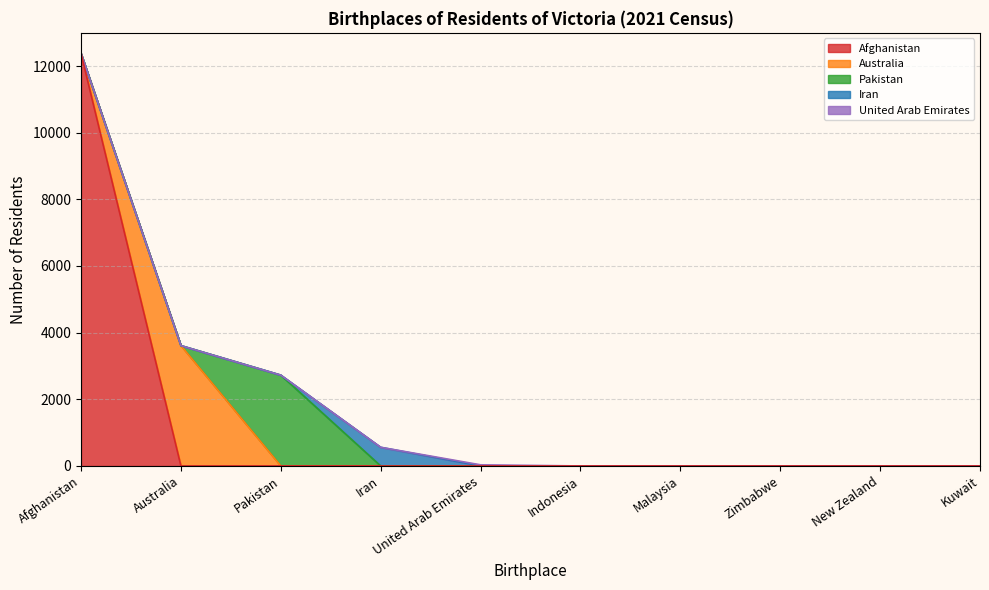

How many series are shown in this chart?

5